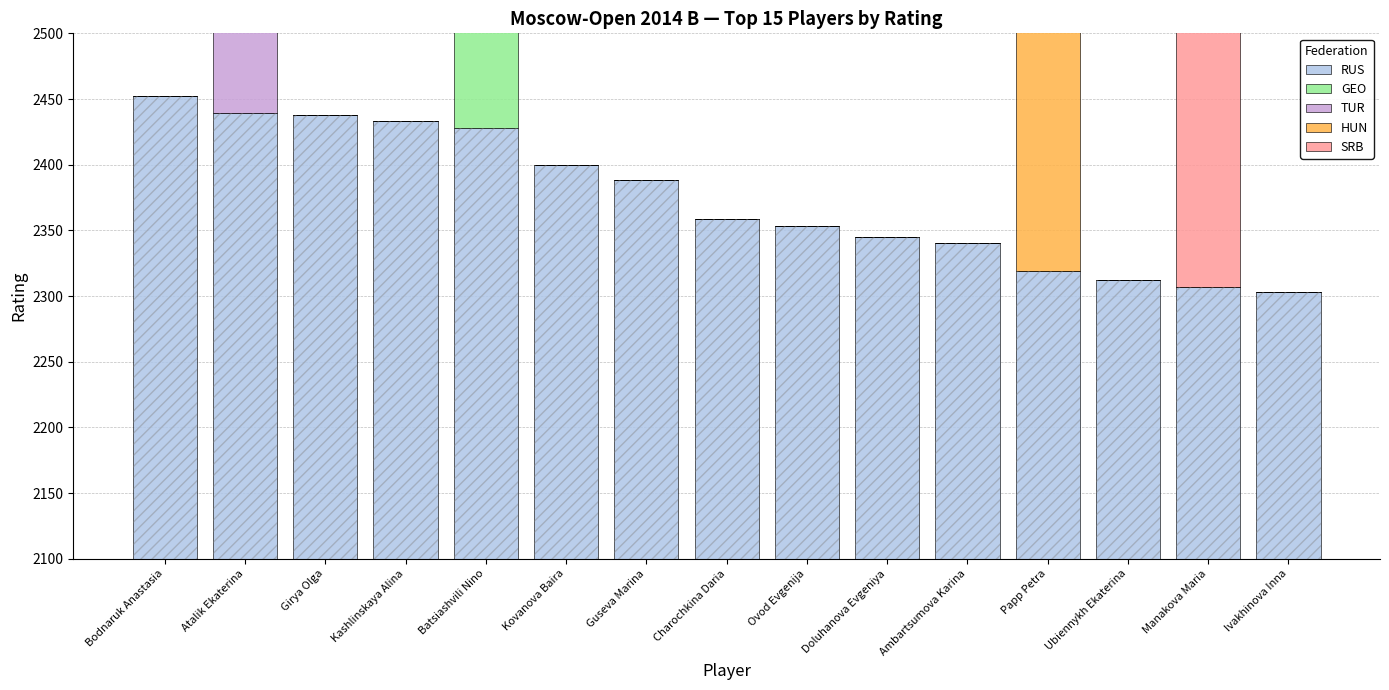

What is the label of the 10th bar from the right?

Kovanova Baira